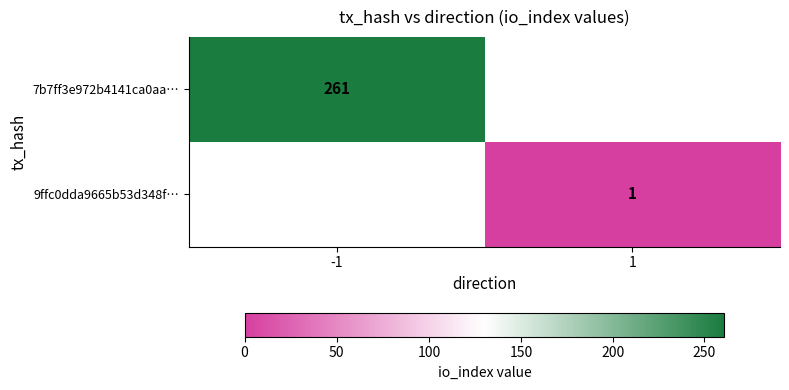

Count the number of categories in the chart.

2